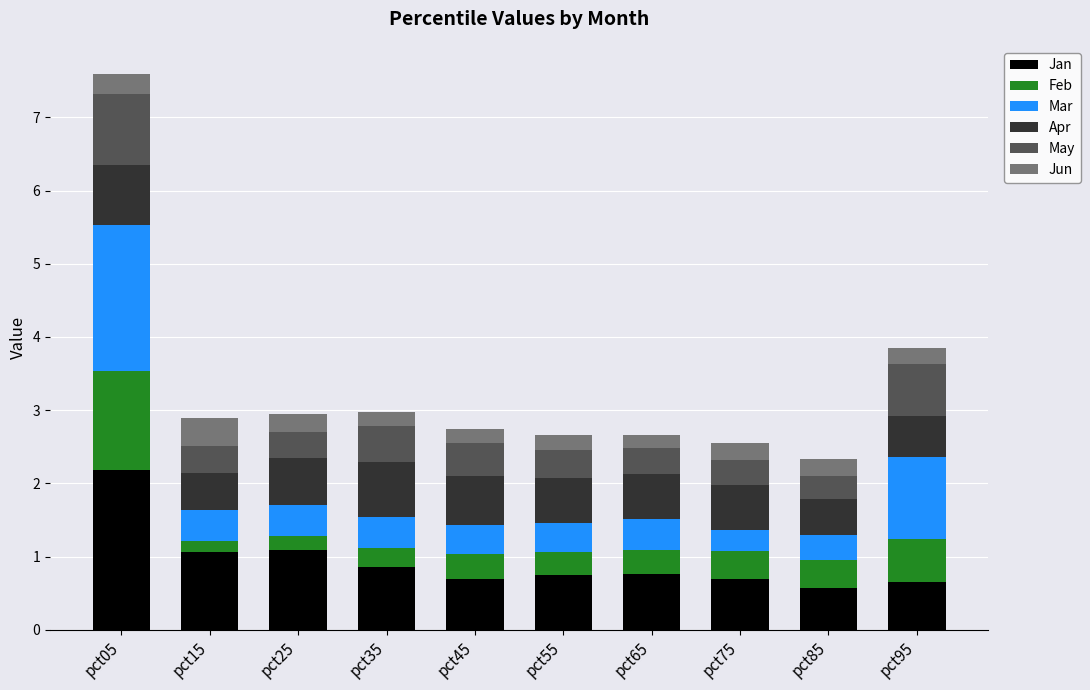

What is the highest value of the Jan series?

2.2